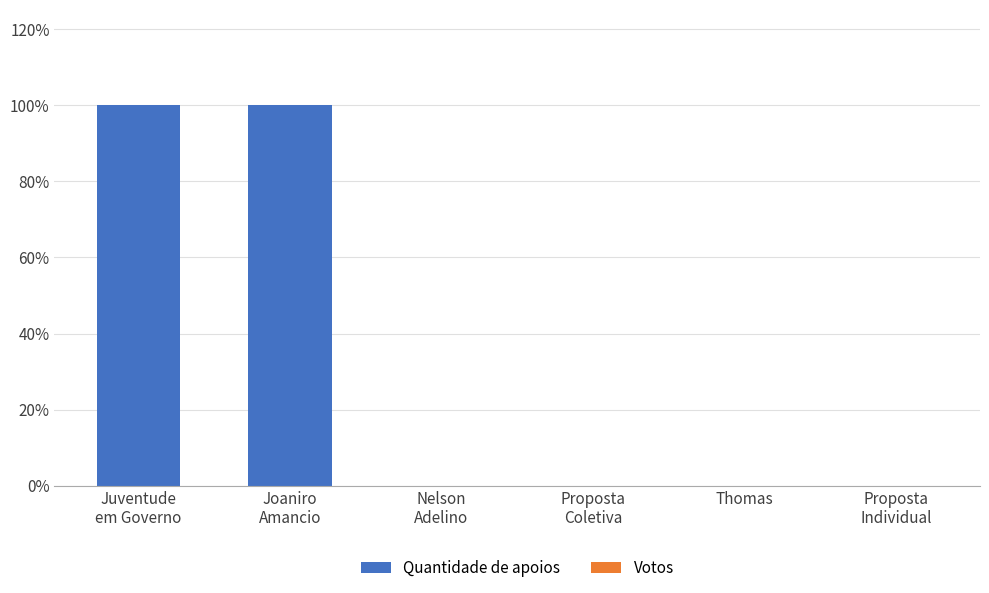

Reading right to left, what are all the values shown in this chart?

Quantidade de apoios: Proposta
Individual=0	Thomas=0	Proposta
Coletiva=0	Nelson
Adelino=0	Joaniro
Amancio=1	Juventude
em Governo=1
Votos: Proposta
Individual=0	Thomas=0	Proposta
Coletiva=0	Nelson
Adelino=0	Joaniro
Amancio=0	Juventude
em Governo=0